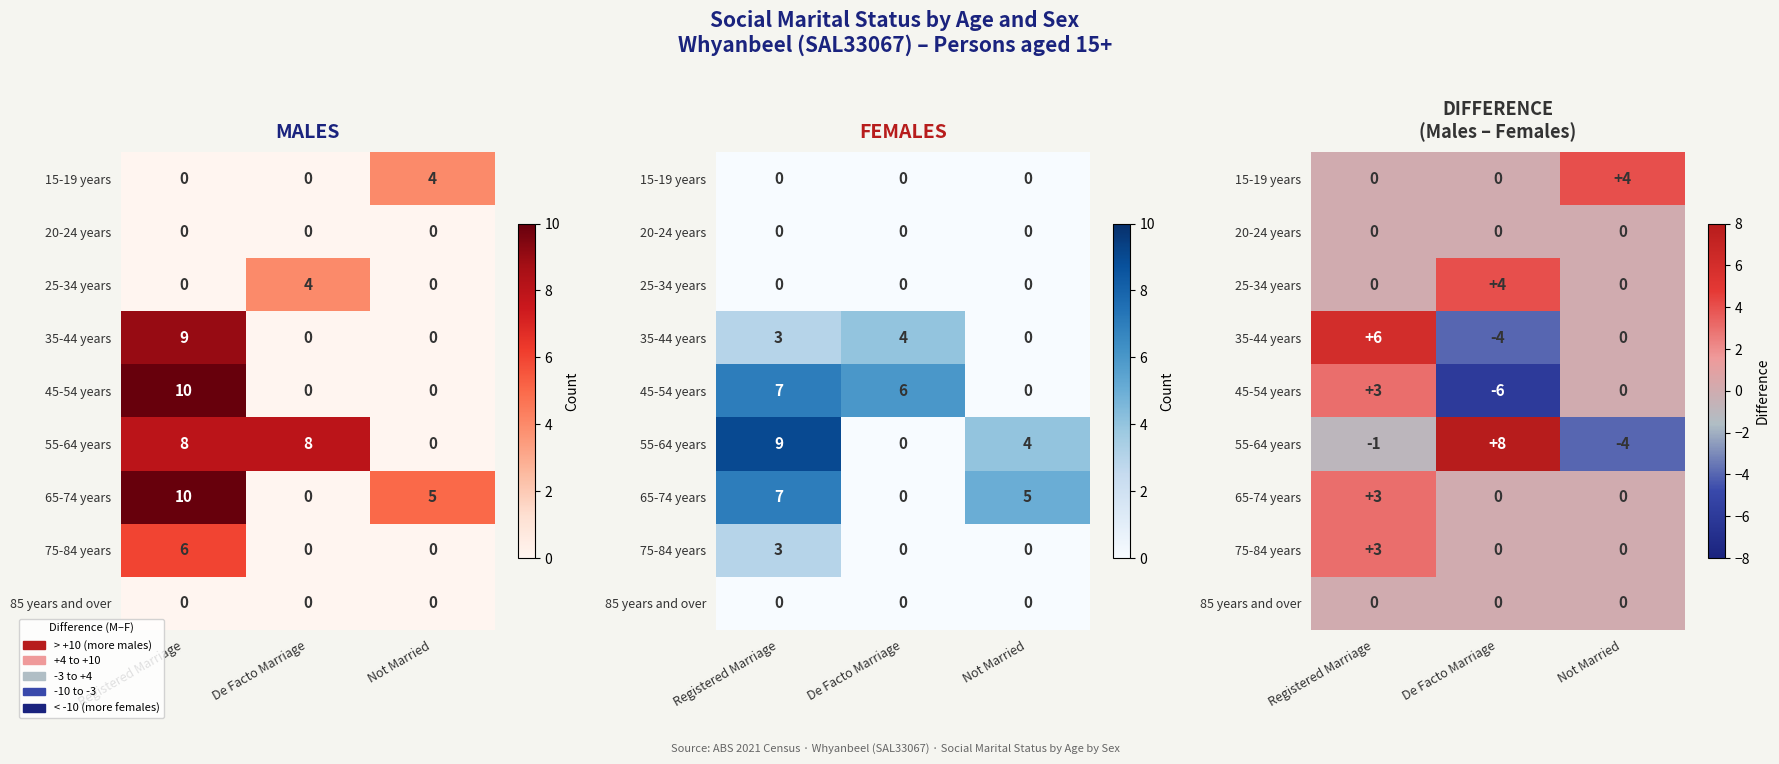

What is the sum of all 65-74 years values?

3